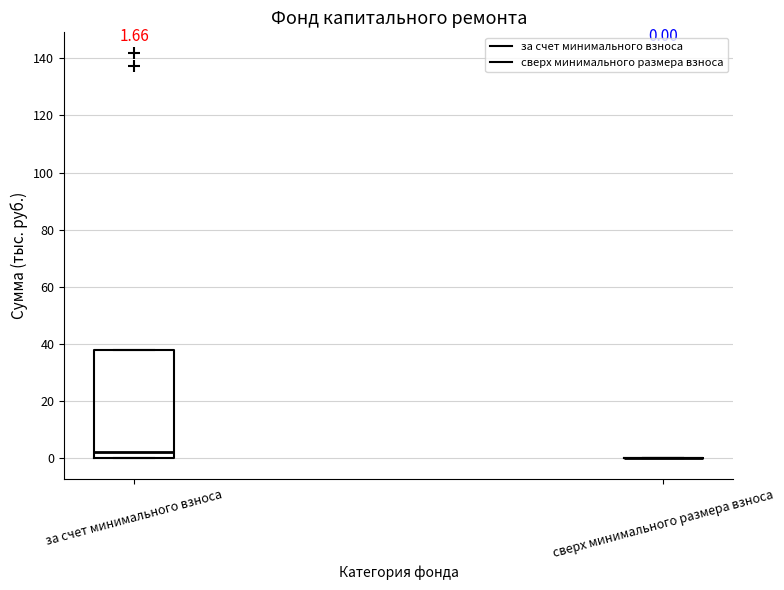

Which box is the tallest, from its lower edge to its upper edge?

за счет минимального взноса